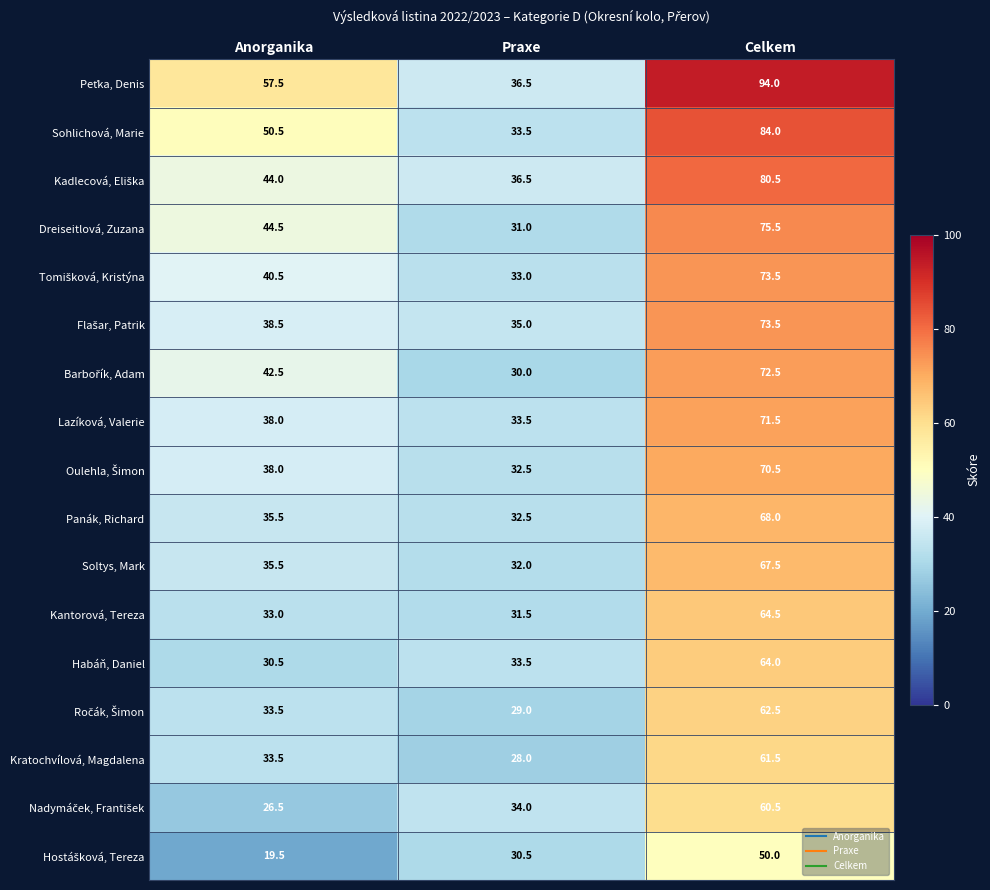

Is it true that Sohlichová, Marie equals 84.0 at Celkem?

True